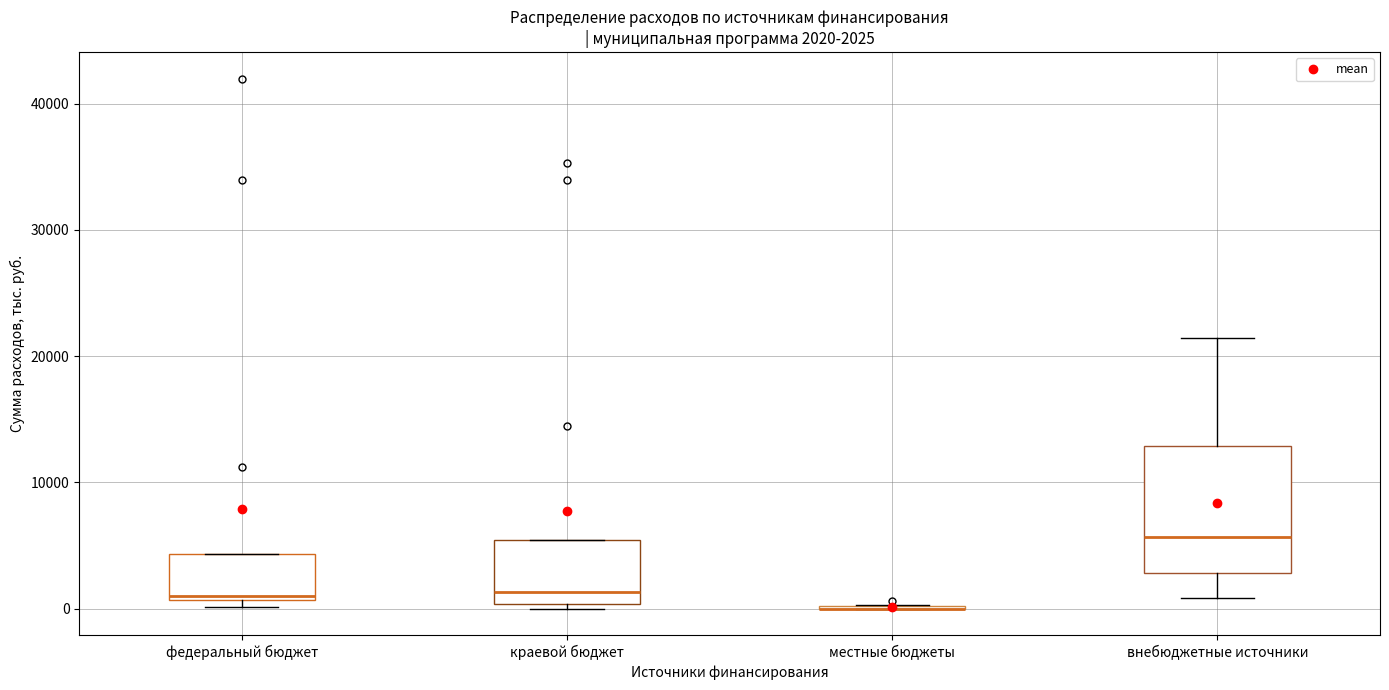

Which box is the tallest, from its lower edge to its upper edge?

внебюджетные источники